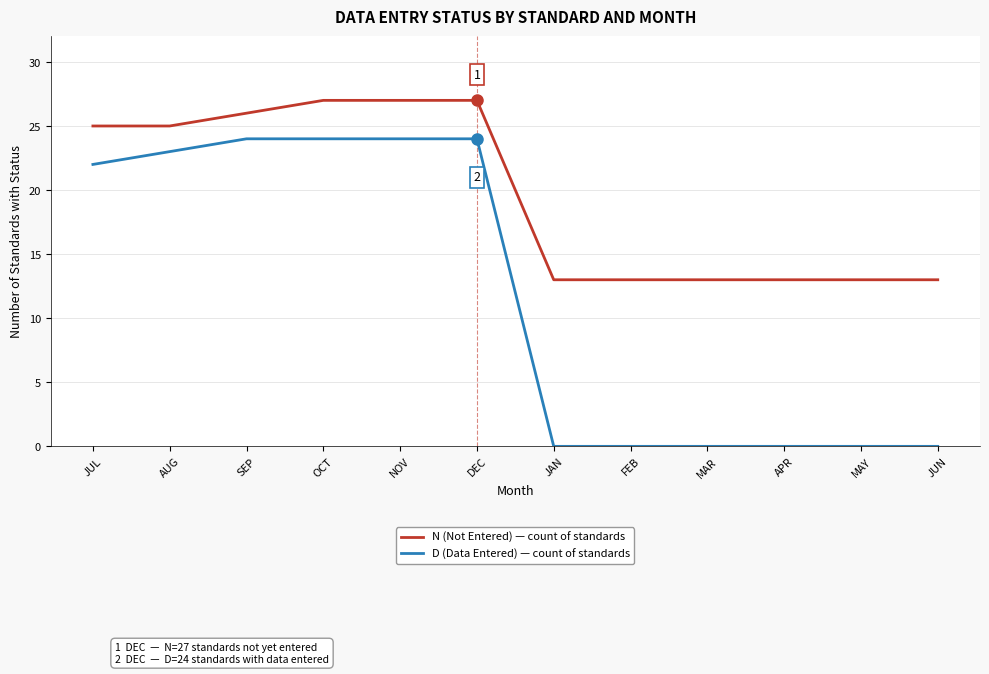

Rank the series by their maximum value, from lowest to highest.

D (Data Entered) — count of standards, N (Not Entered) — count of standards